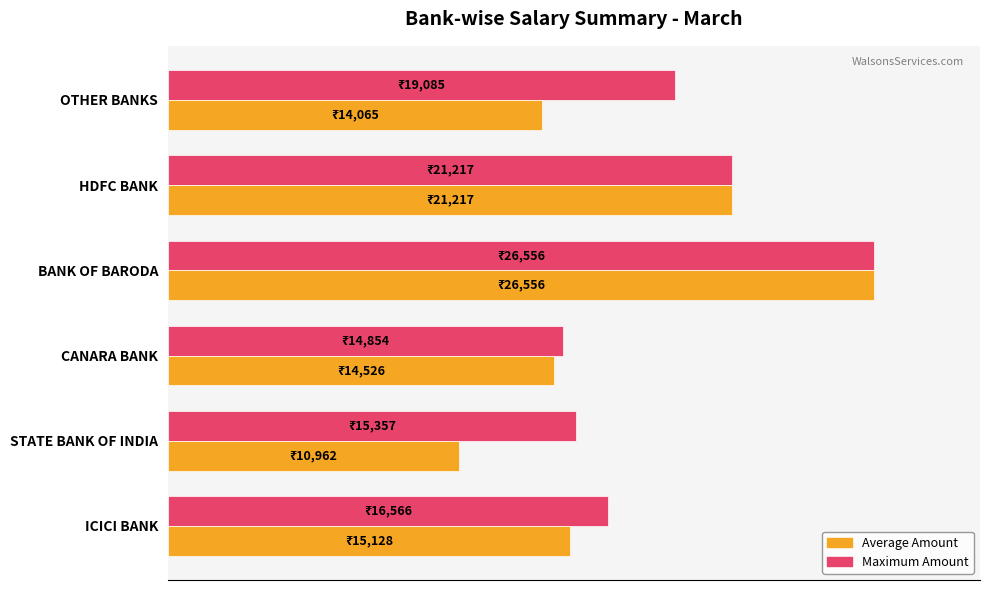

What are all the series names shown in the legend?

Average Amount, Maximum Amount